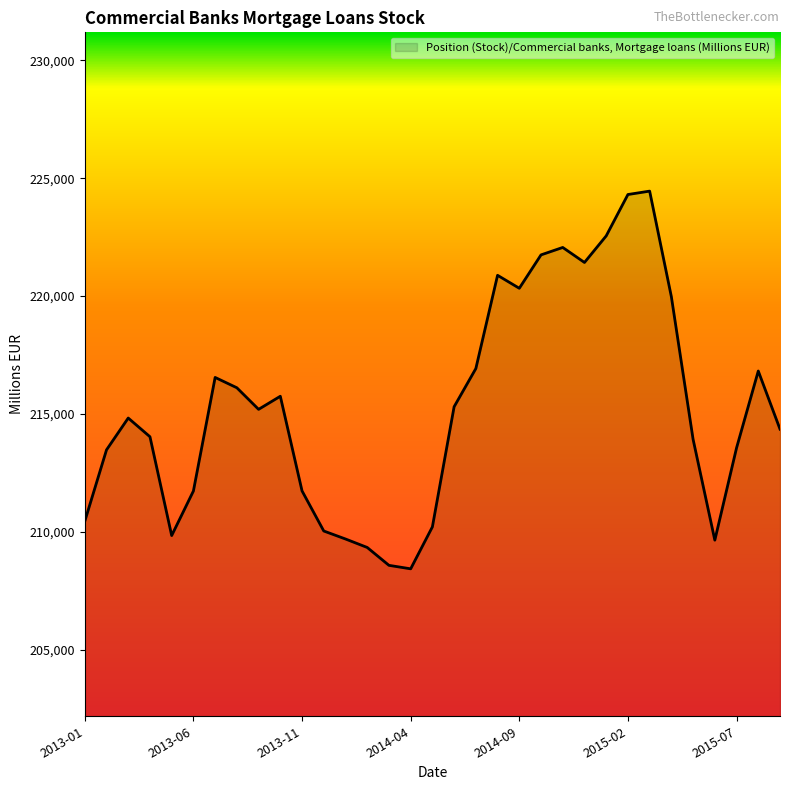

What is the minimum value shown in the chart?

208434